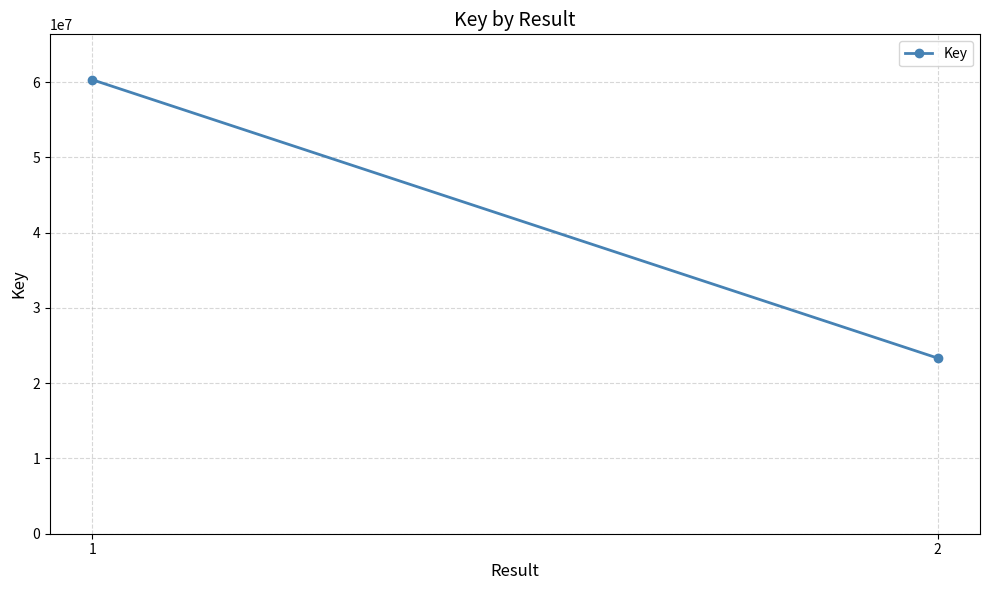

What is the minimum value shown in the chart?

23329244